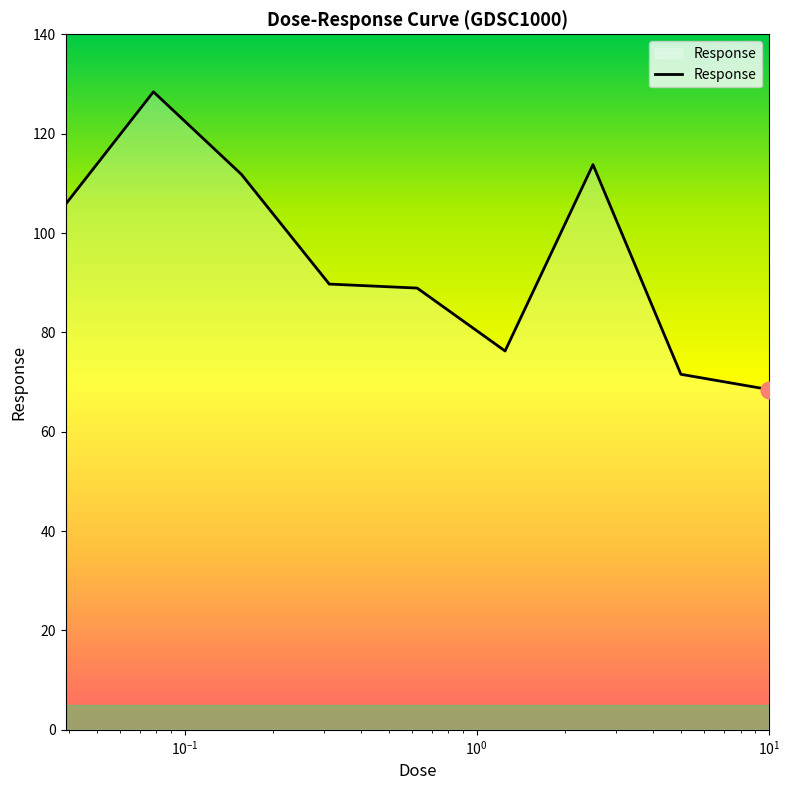

What is the minimum value shown in the chart?

68.5